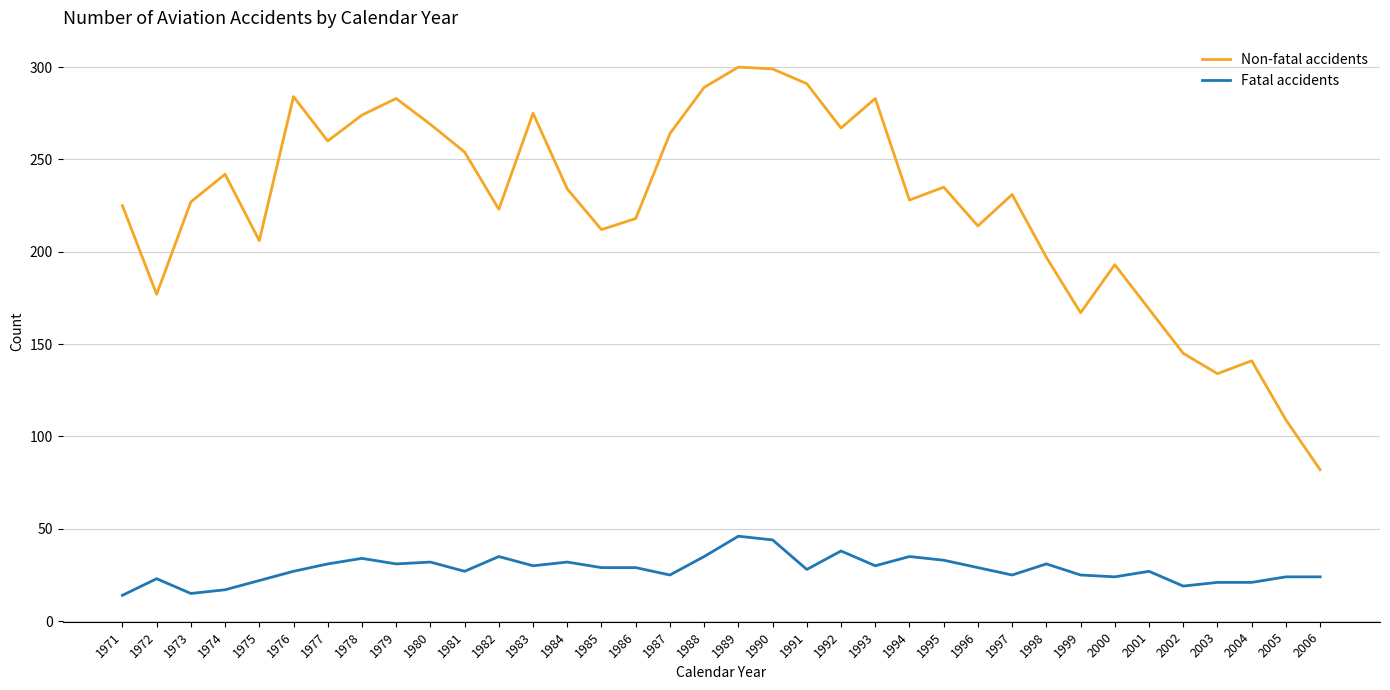

How many values in the Non-fatal accidents series are below 231?

18